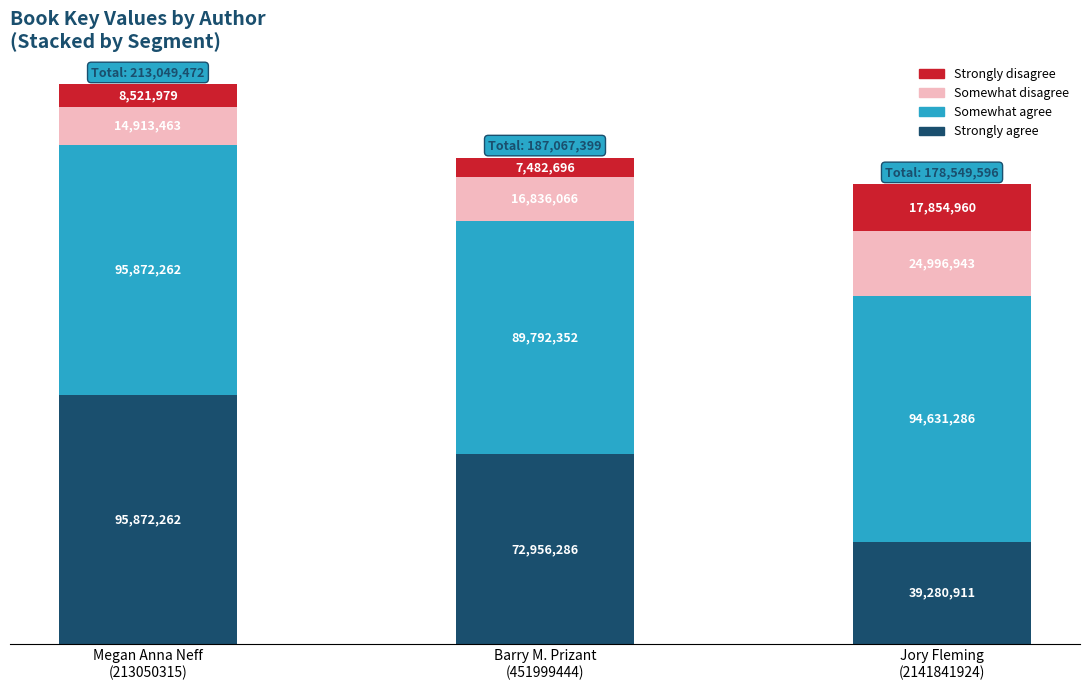

What are all the series names shown in the legend?

Strongly disagree, Somewhat disagree, Somewhat agree, Strongly agree